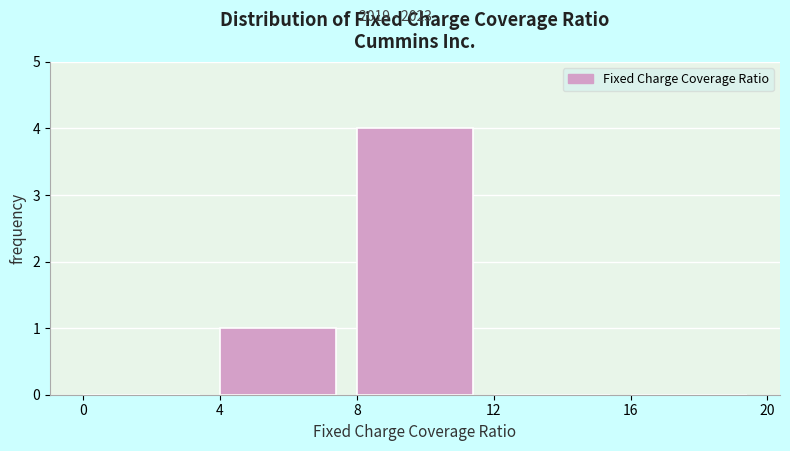

Reading left to right, list every bar in this chart as the range it spans on the x-axis followed by its height. The values are not printed on the chart, so give them approximately, as read against the axis.

0 to 4: 0
4 to 8: 1
8 to 12: 4
12 to 16: 0
16 to 20: 0